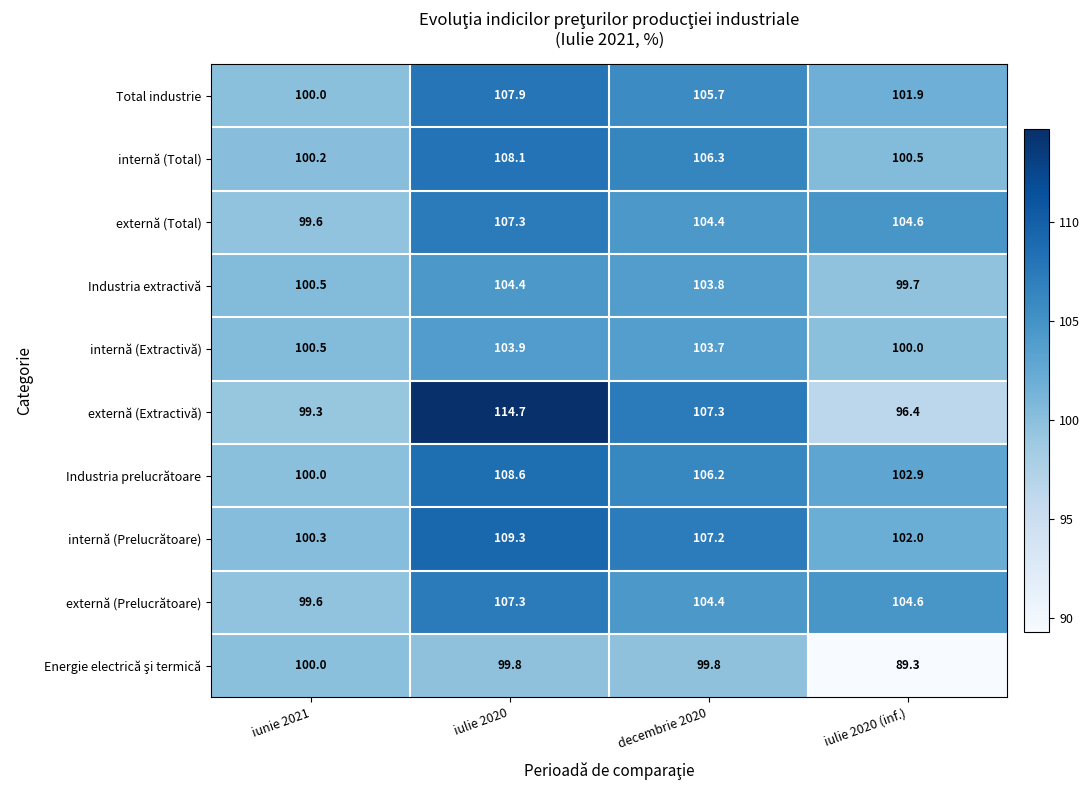

At how many categories does at least one series exceed 109?

1